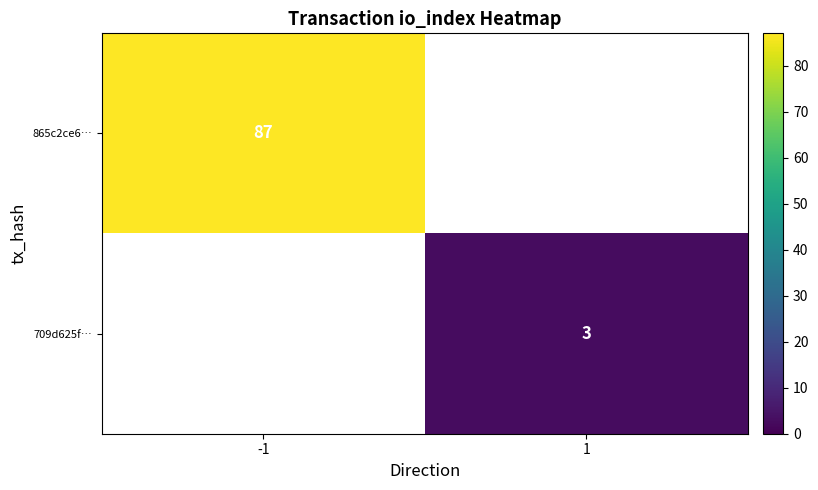

True or false: 865c2ce6… has a value of 34 at -1.

False